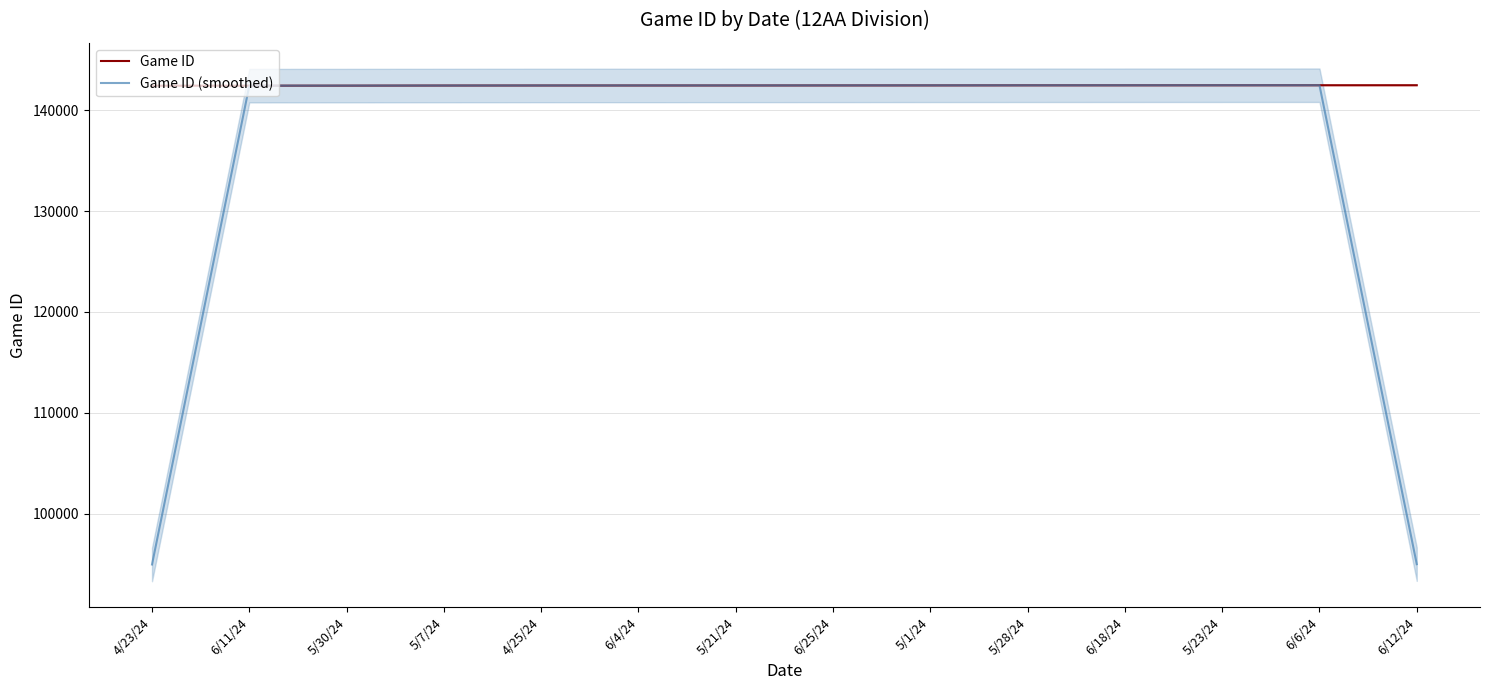

Reading left to right, extract all data points from this chart.

Game ID: 142432.0	142433.0	142437.0	142449.0	142454.0	142456.0	142457.0	142462.0	142465.0	142472.0	142473.0	142476.0	142478.0	142479.0
Game ID (smoothed): 94955.0	142434.0	142439.7	142446.7	142453.0	142455.7	142458.3	142461.3	142466.3	142470.0	142473.7	142475.7	142477.7	94985.7